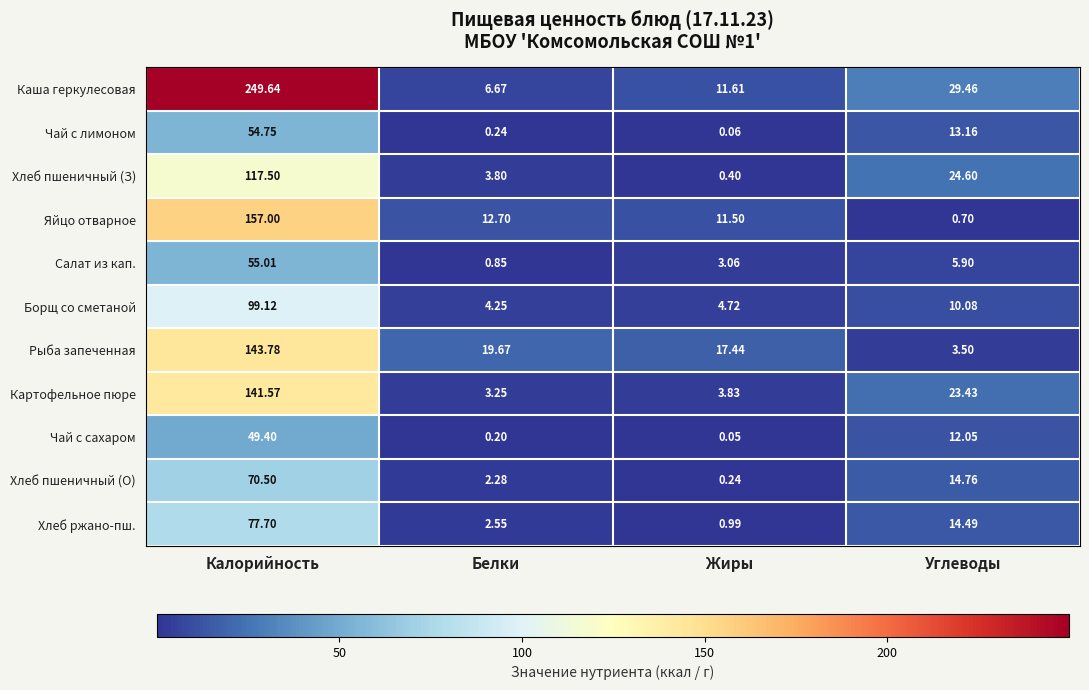

Count the number of data series in this chart.

11